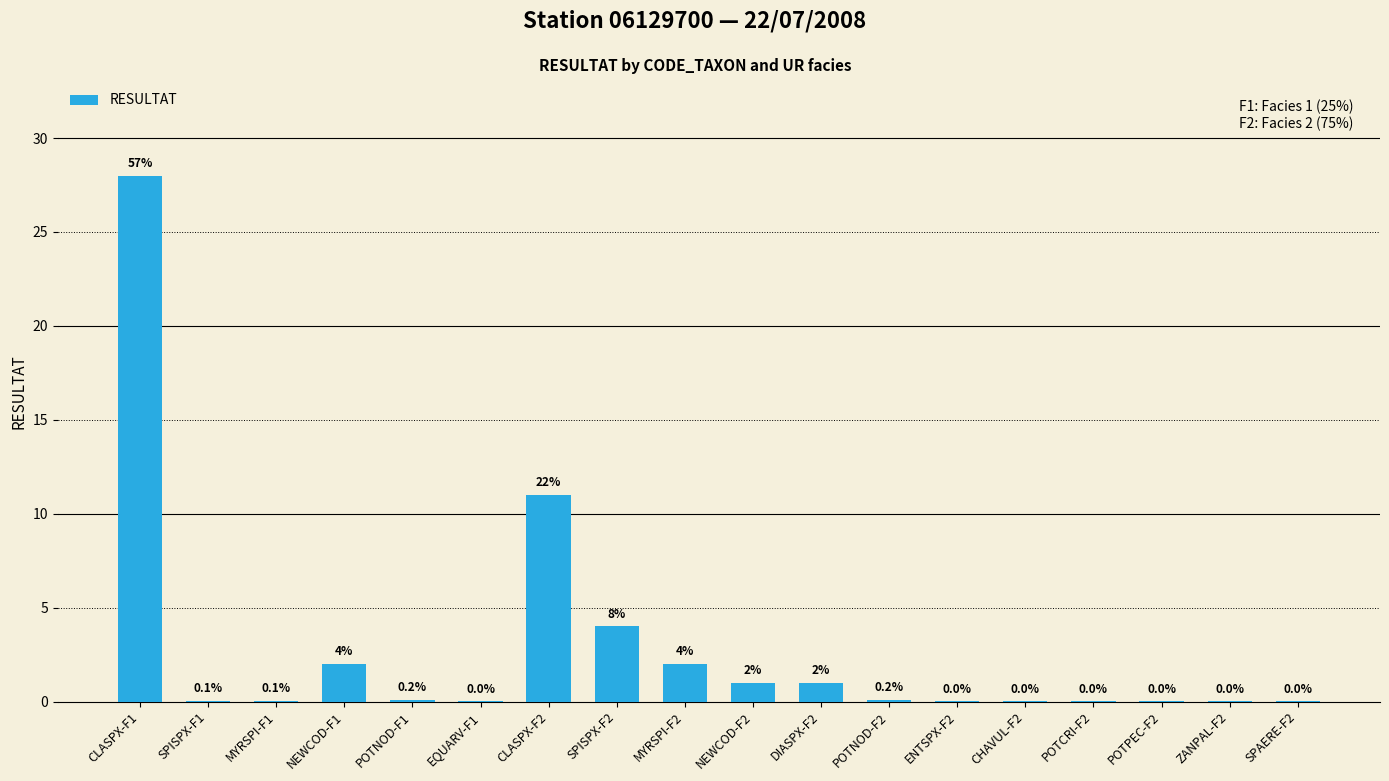

Between CLASPX-F2 and NEWCOD-F2, which is larger?

CLASPX-F2